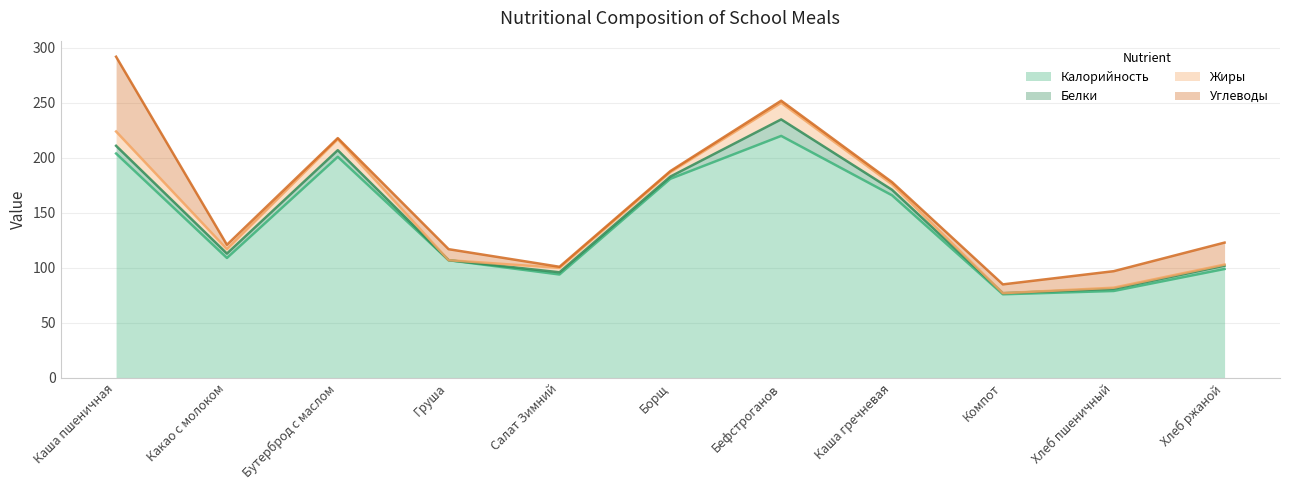

What is the sum of the Жиры values at Бутерброд с маслом and Каша пшеничная?

23